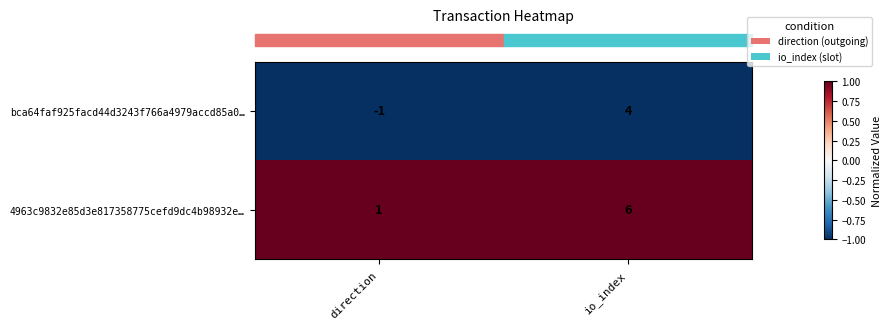

Is it true that bca64faf925facd44d3243f766a4979accd85a0… equals 4 at io_index?

True